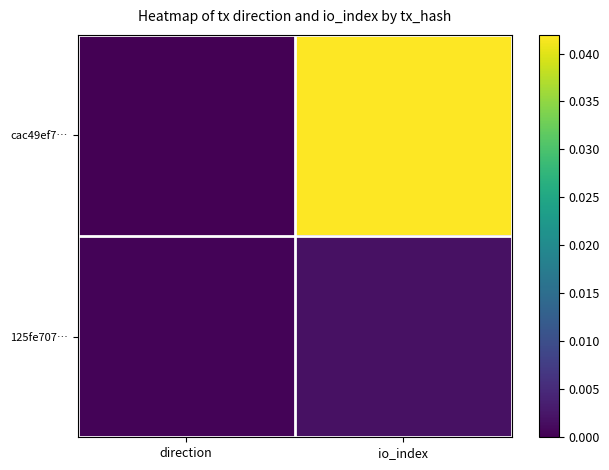

At direction, list the series in order from smallest to largest.

cac49ef7…, 125fe707…